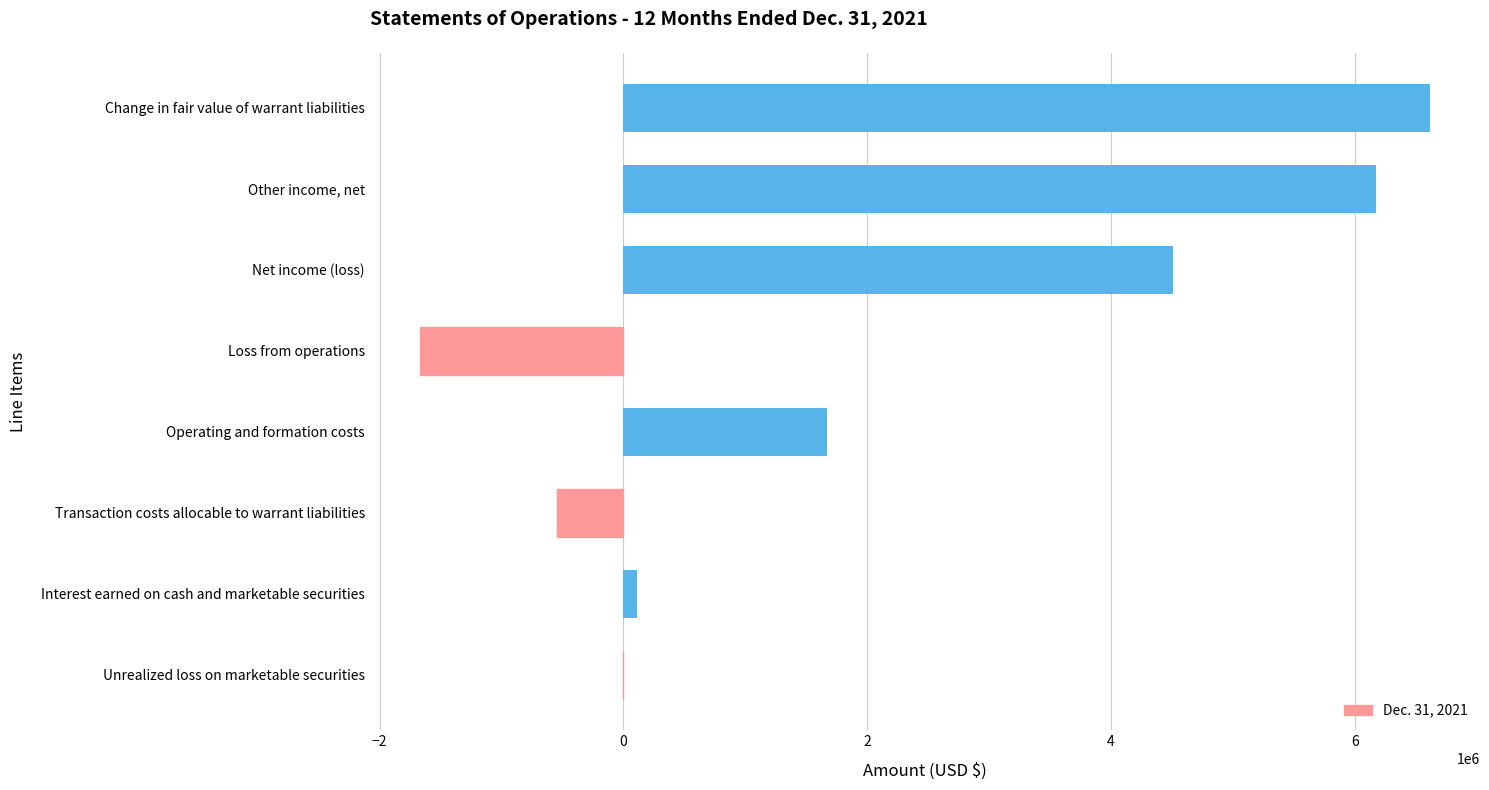

Reading bottom to top, list all the values displayed in this chart.

Unrealized loss on marketable securities=-242	Interest earned on cash and marketable securities=111413	Transaction costs allocable to warrant liabilities=-547945	Operating and formation costs=1668832	Loss from operations=-1668832	Net income (loss)=4508323	Other income, net=6177155	Change in fair value of warrant liabilities=6613929